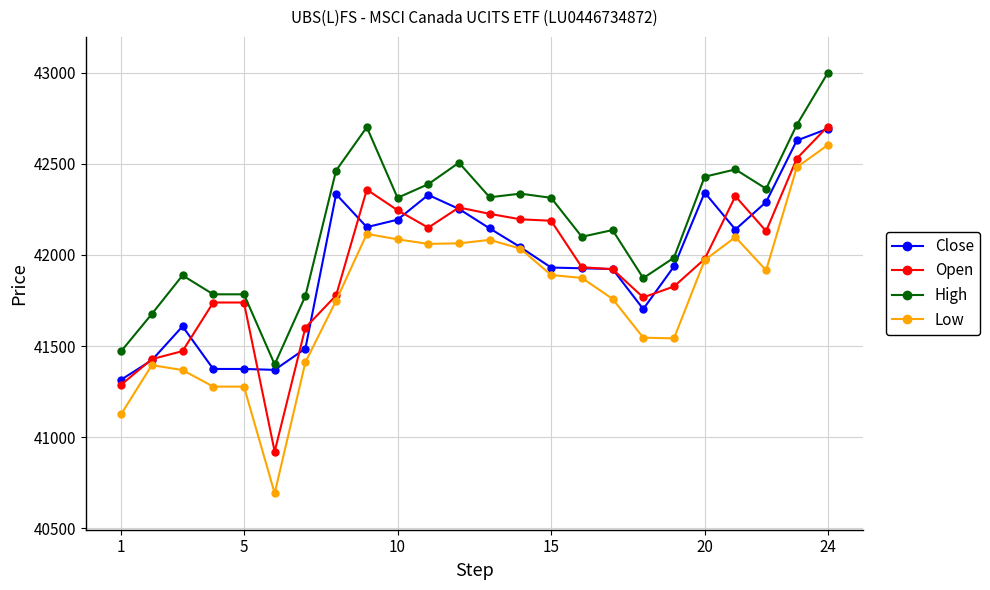

What are all the series names shown in the legend?

Close, Open, High, Low